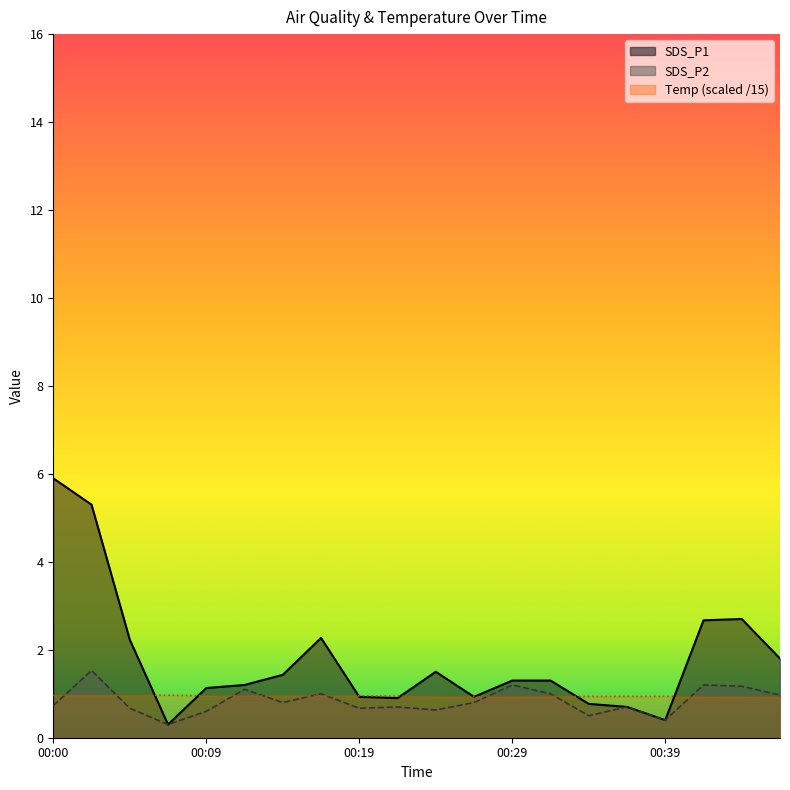

Reading left to right, what are all the values shown in this chart?

SDS_P1: 00:00=5.9	00:02=5.3	00:04=2.2	00:07=0.3	00:09=1.1	00:12=1.2	00:14=1.4	00:17=2.3	00:19=0.9	00:21=0.9	00:24=1.5	00:26=0.9	00:29=1.3	00:31=1.3	00:34=0.8	00:36=0.7	00:39=0.4	00:41=2.7	00:43=2.7	00:46=1.8
SDS_P2: 00:00=0.7	00:02=1.5	00:04=0.7	00:07=0.3	00:09=0.6	00:12=1.1	00:14=0.8	00:17=1.0	00:19=0.7	00:21=0.7	00:24=0.6	00:26=0.8	00:29=1.2	00:31=1.0	00:34=0.5	00:36=0.7	00:39=0.4	00:41=1.2	00:43=1.2	00:46=1.0
Temp: 00:00=1.0	00:02=1.0	00:04=1.0	00:07=1.0	00:09=1.0	00:12=1.0	00:14=1.0	00:17=1.0	00:19=1.0	00:21=0.9	00:24=0.9	00:26=0.9	00:29=0.9	00:31=0.9	00:34=0.9	00:36=0.9	00:39=0.9	00:41=0.9	00:43=0.9	00:46=0.9